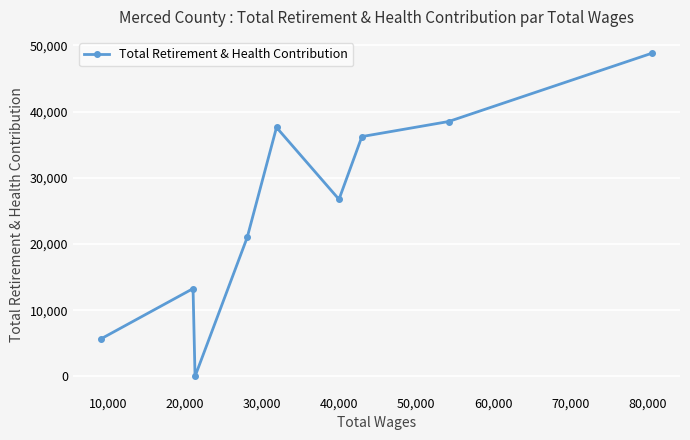

How many points are higher than both their immediate neighbors (excluding endpoints)?

2